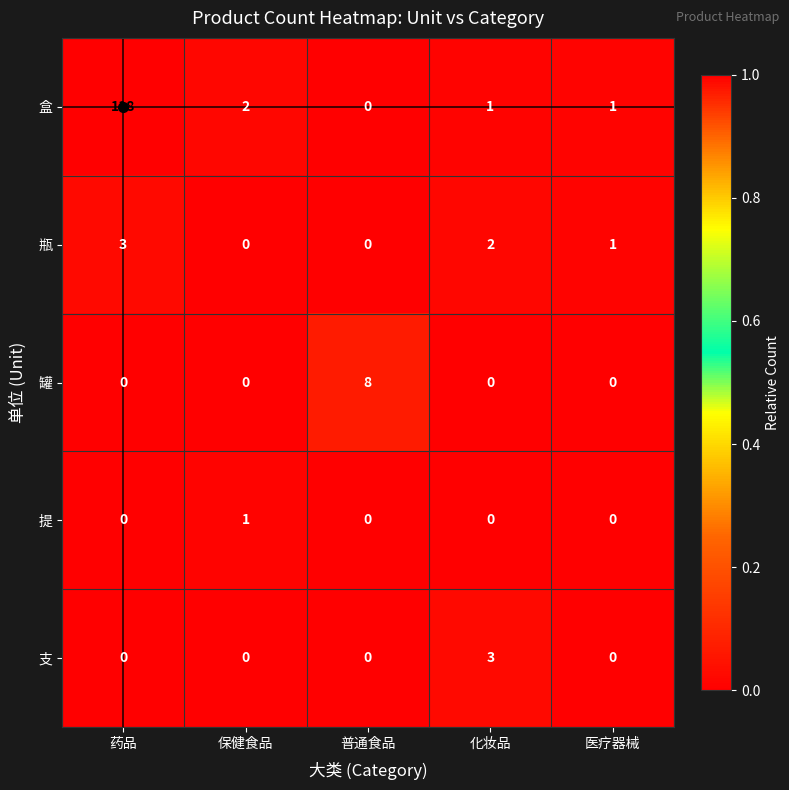

Between 保健食品 and 化妆品, which series saw the biggest shift?

支